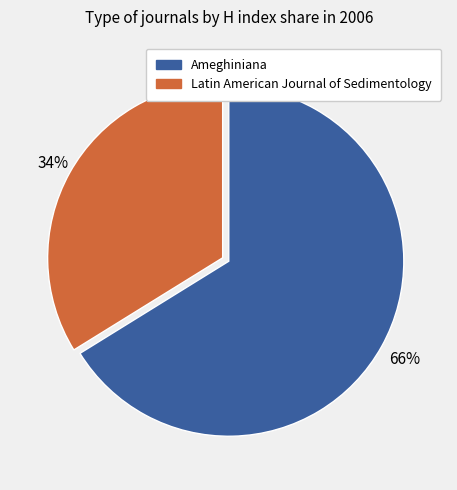

True or false: Latin American Journal of Sedimentology accounts for 44% of the total.

False